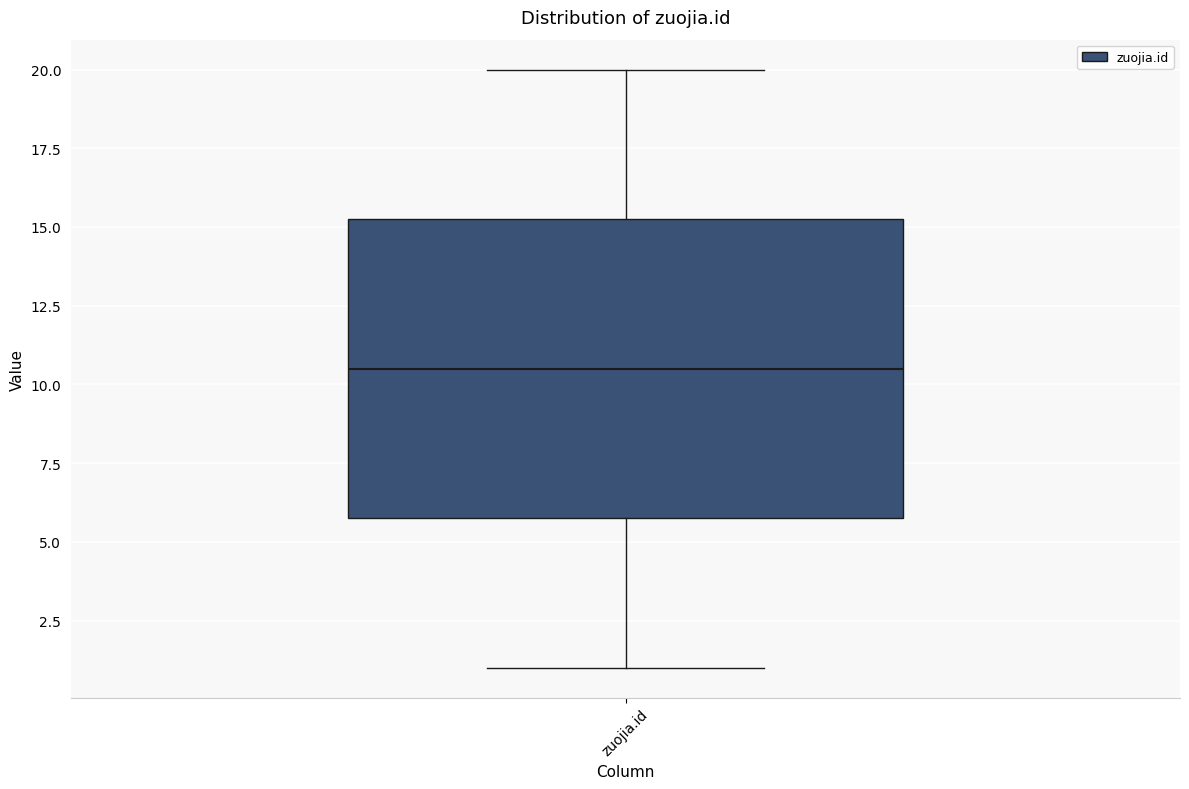

Read this box plot against the y-axis: the position of the median line, the range covered by the box, and the ends of both whiskers. The values are not printed on the chart, so give them approximately, as read against the axis.

median 10.5, box 6.0 to 15.5, whiskers 1.0 to 20.0